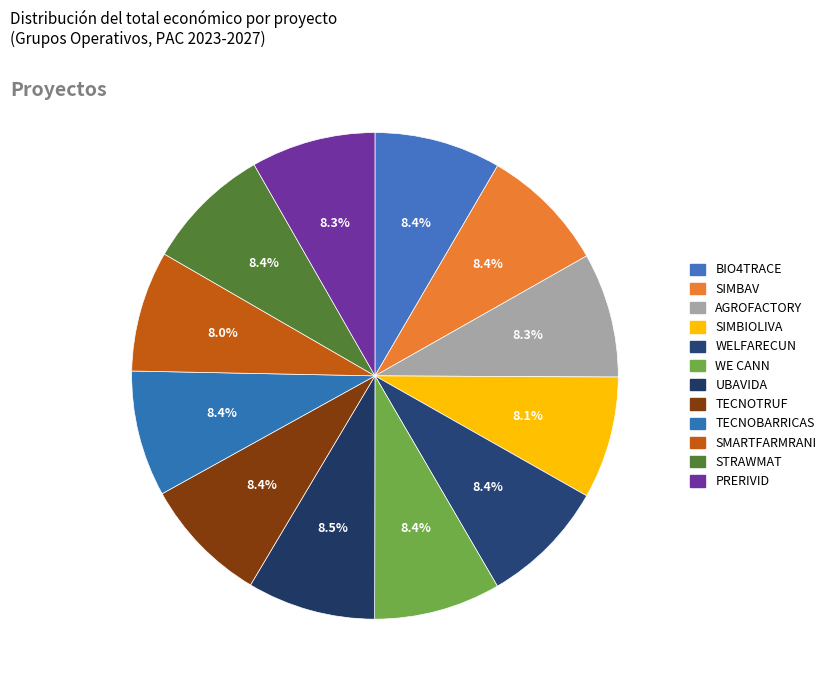

Which has a higher value, AGROFACTORY or SMARTFARMRANI?

AGROFACTORY